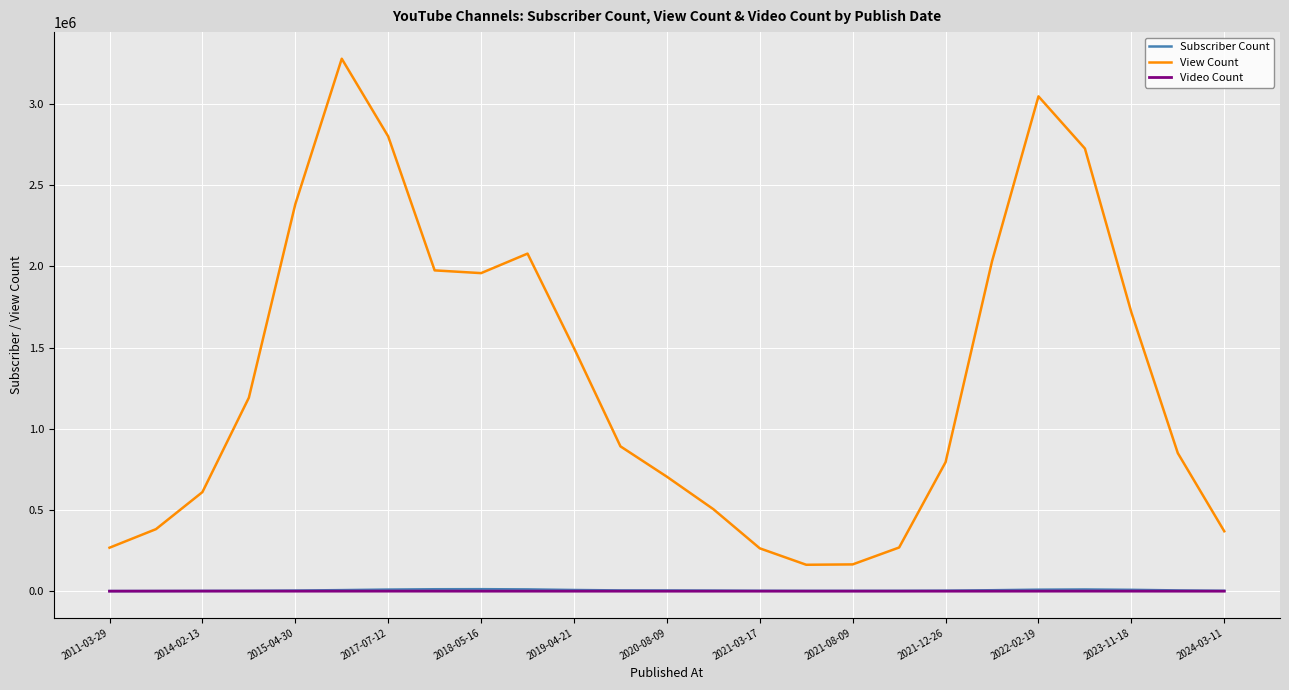

True or false: View Count and Video Count cross at least once.

False